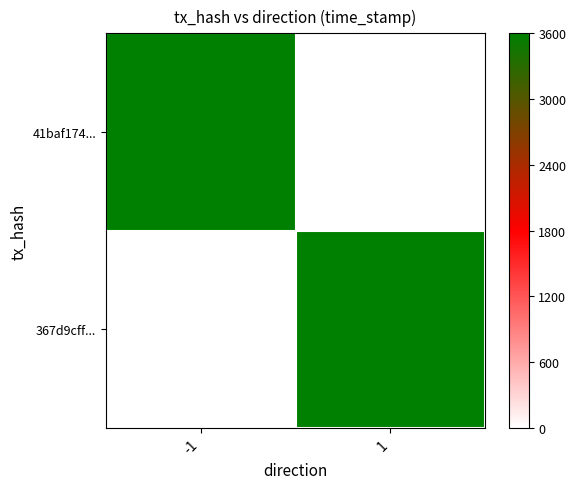

Rank the series by their average value, from highest to lowest.

41baf174..., 367d9cff...